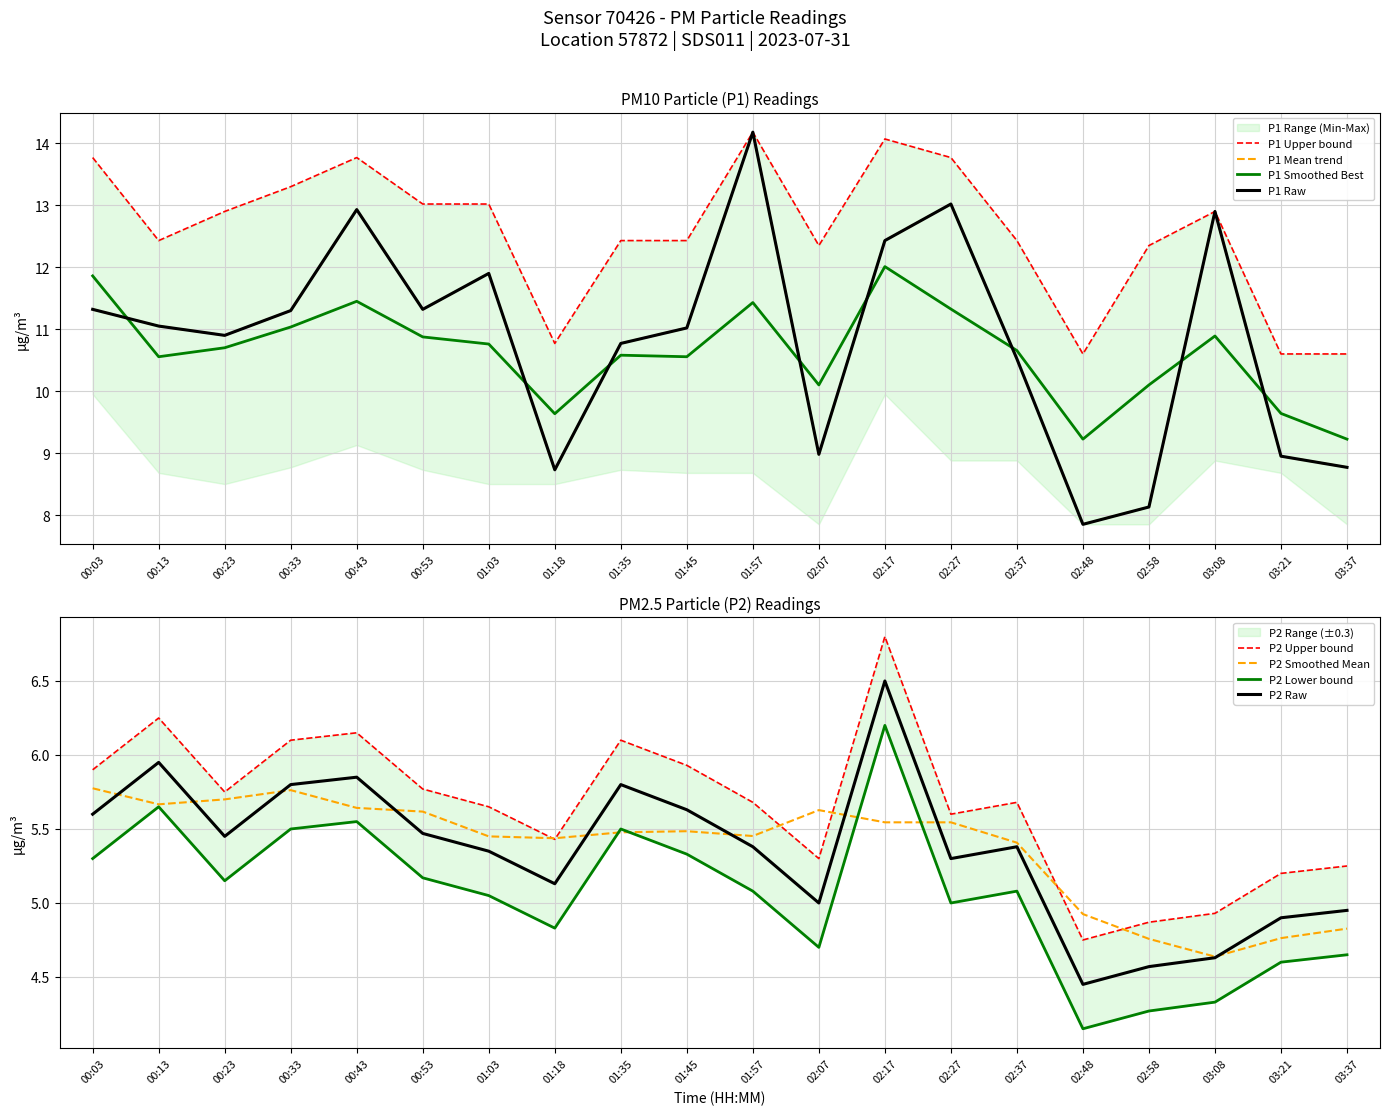

Rank the series by their average value, from lowest to highest.

P2, P1